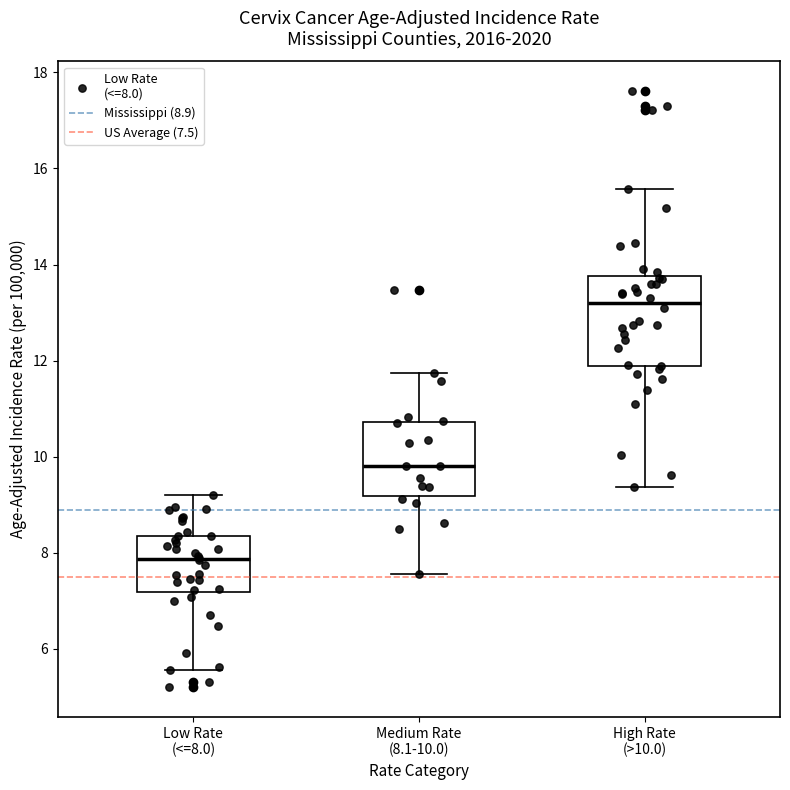

Which box has the highest median line?

High Rate (>10.0)